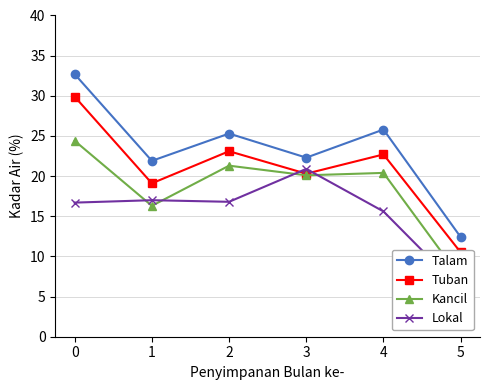

What are all the series names shown in the legend?

Talam, Tuban, Kancil, Lokal